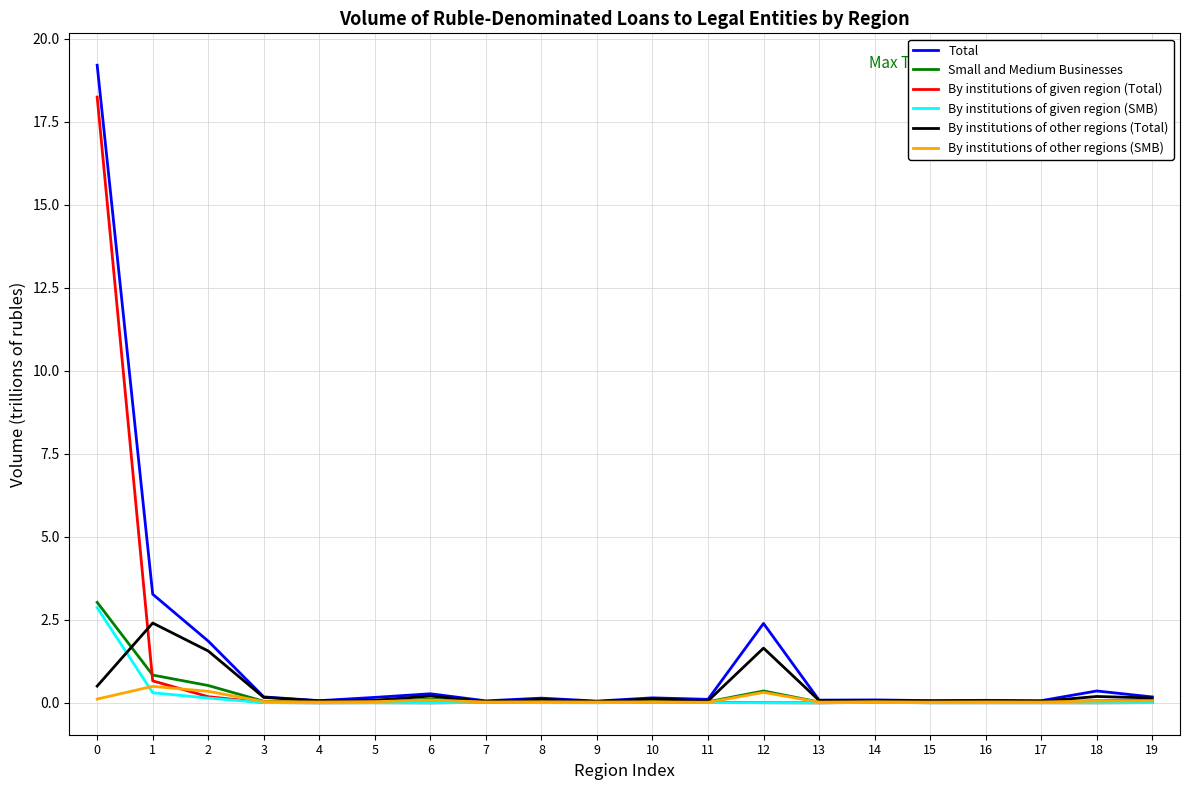

What are all the series names shown in the legend?

Total, Small and Medium Businesses, By institutions of given region (Total), By institutions of given region (SMB), By institutions of other regions (Total), By institutions of other regions (SMB)